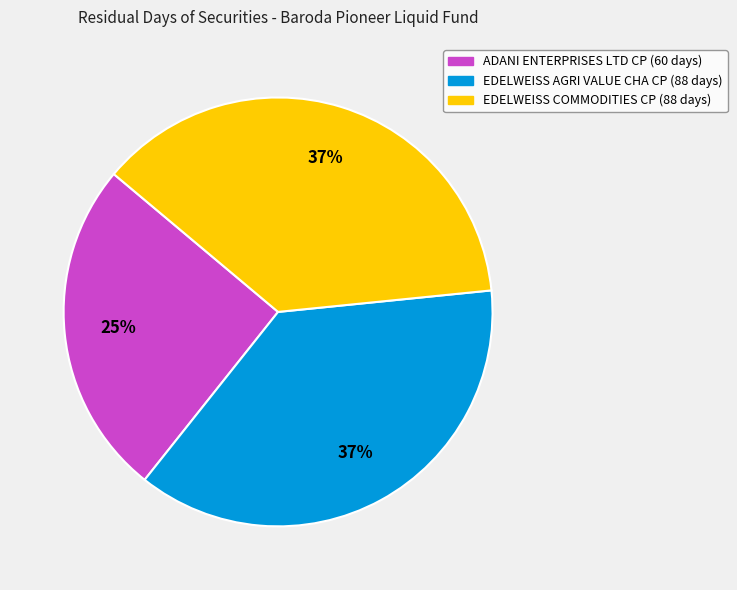

Do EDELWEISS COMMODITIES CP and EDELWEISS AGRI VALUE CHA CP together represent more than half of the pie?

Yes